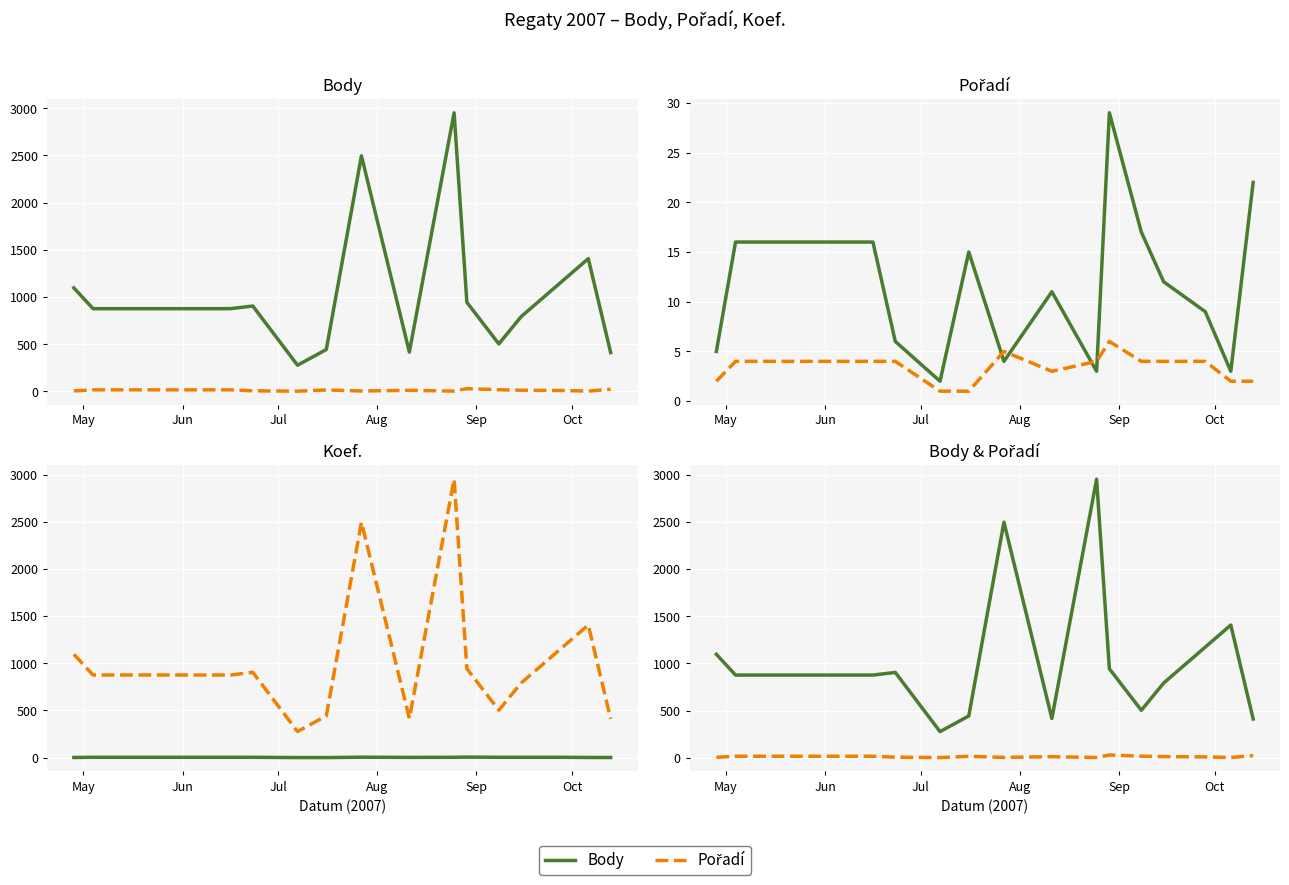

How many interior local peaks does the Koef. series have?

2